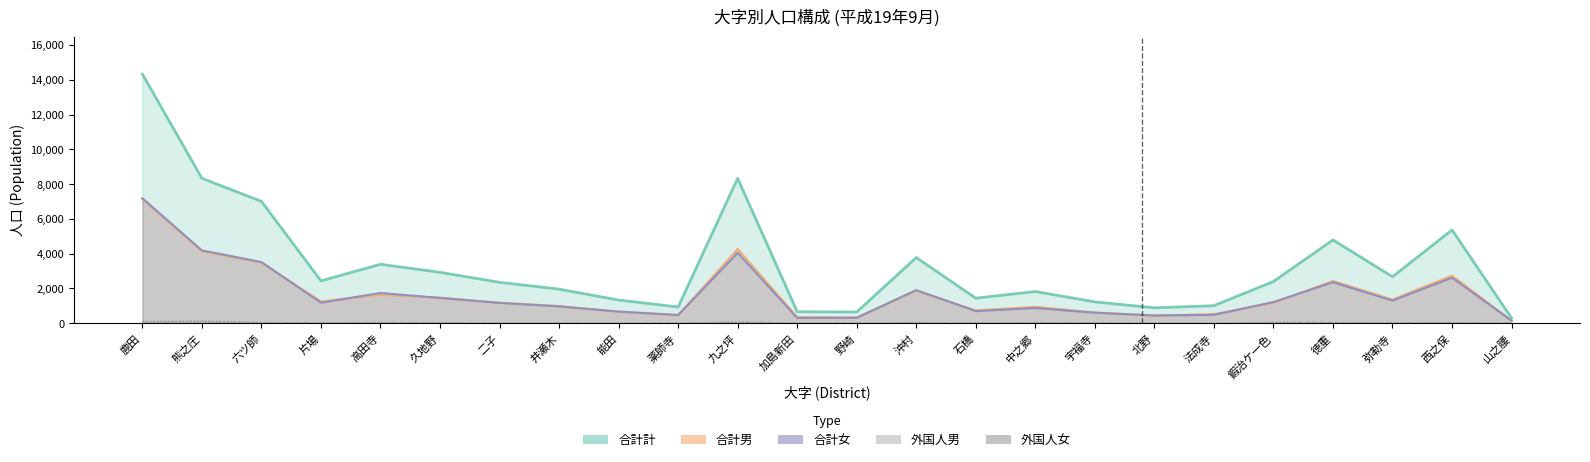

What is the value of the 外国人男 point at the 20th from the left?

56